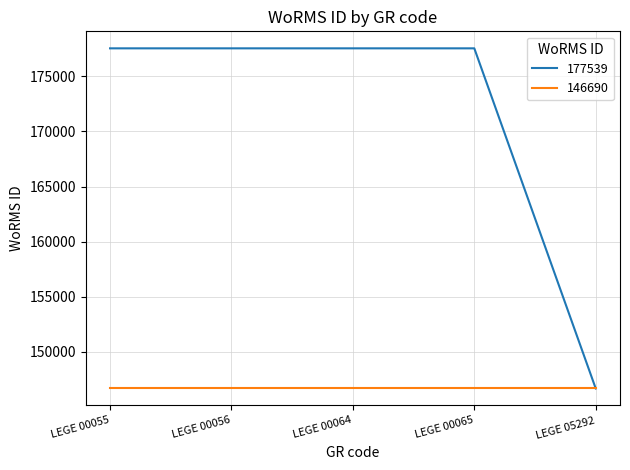

Rank the series by their maximum value, from lowest to highest.

146690, 177539